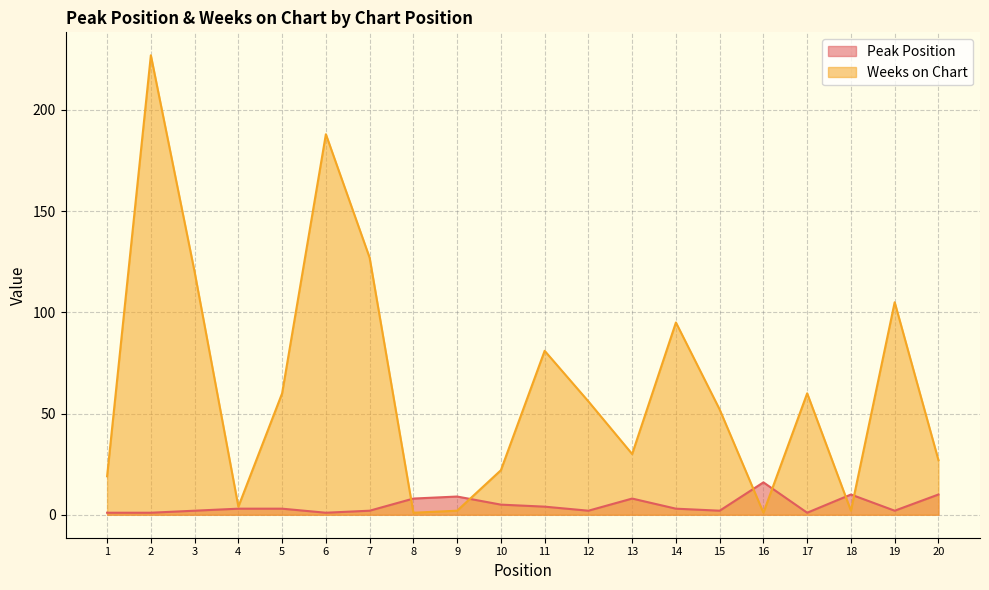

The Peak Position series shows 1 at 2. True or false?

True